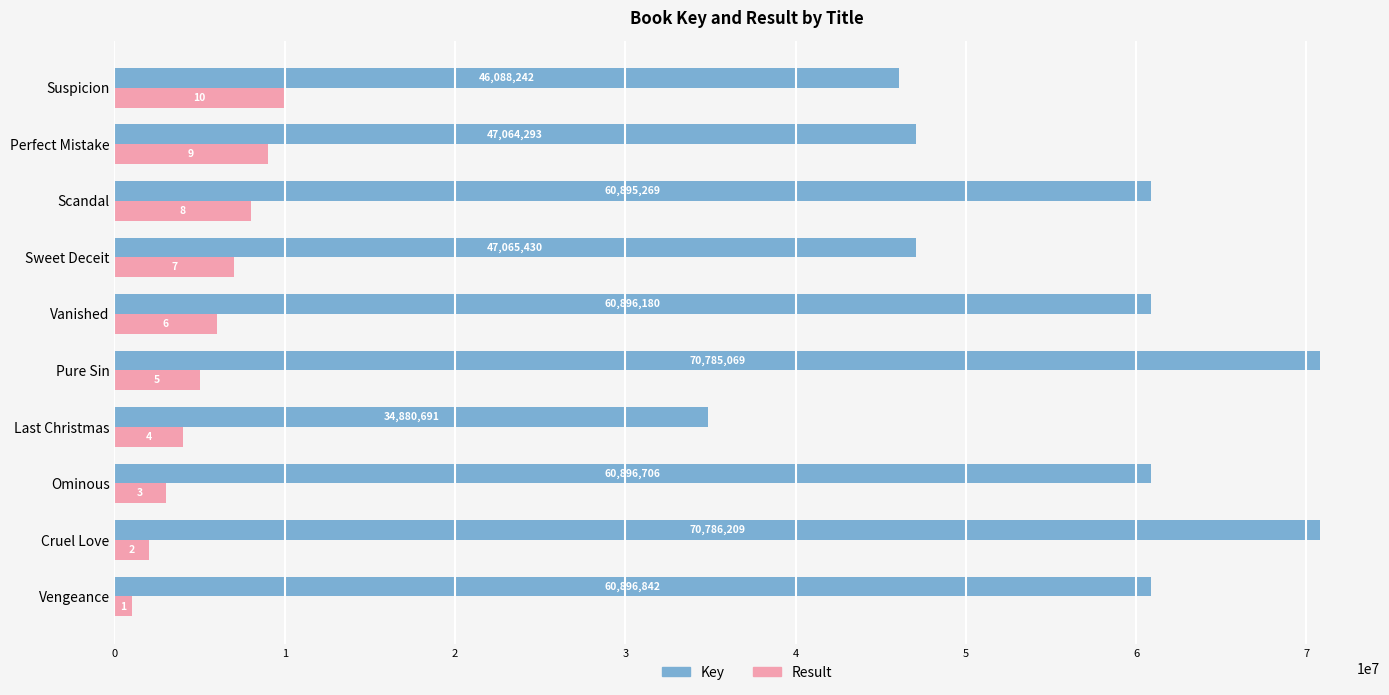

The Key series shows 46088242 at Suspicion. True or false?

True